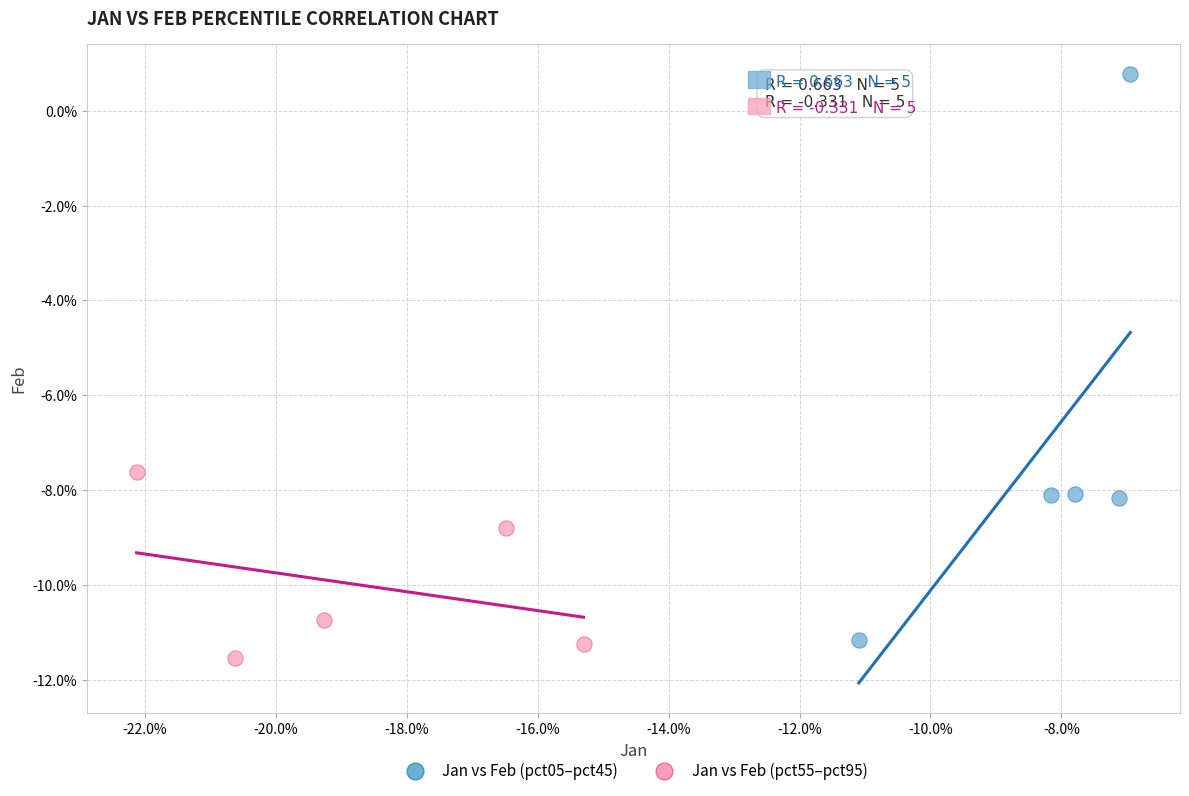

Which series contains the lowest Y value?

Jan vs Feb (pct55–pct95)